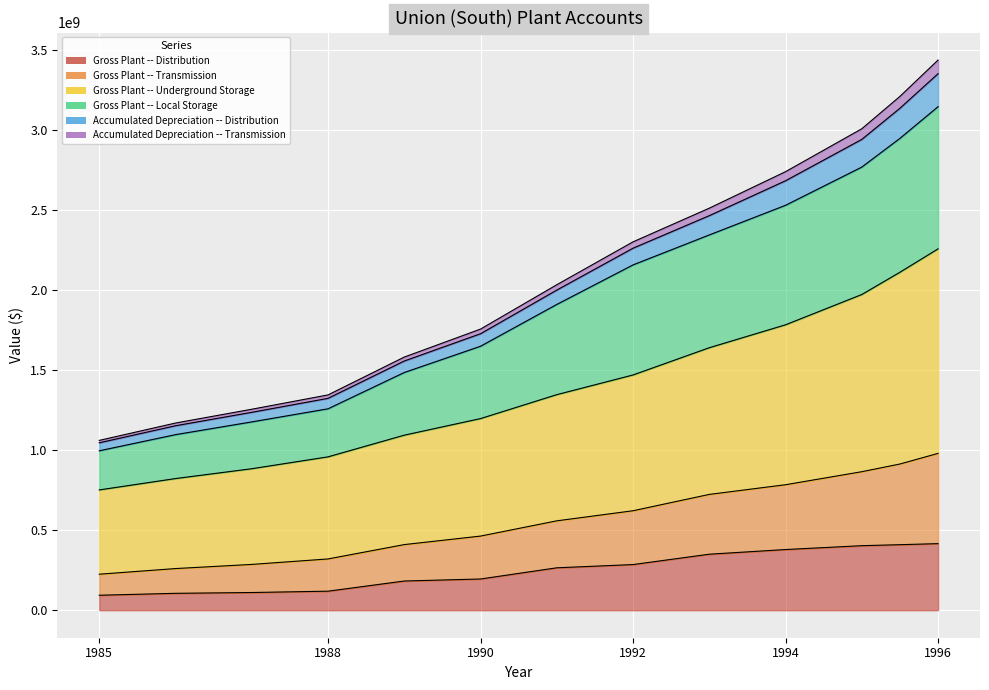

What is the label of the 12th point from the left?

1995.5